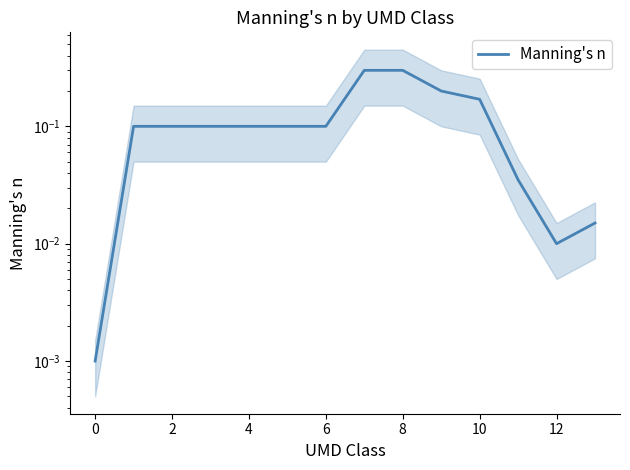

Is it true that the value at 0 is 0.2?

False